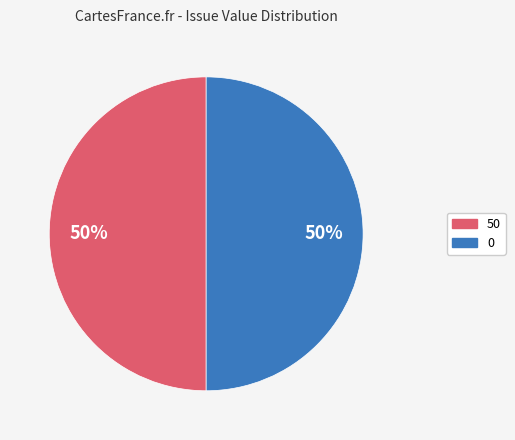

To the nearest percent, what is the average slice percentage?

50%